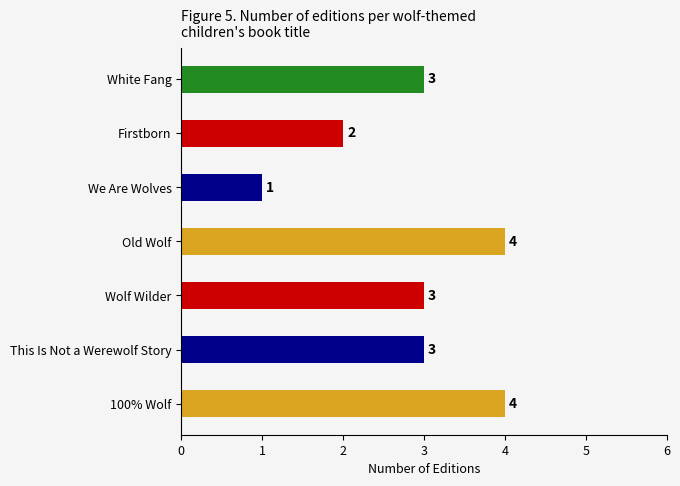

What is the ratio of the value at 100% Wolf to the value at Old Wolf?

1.0